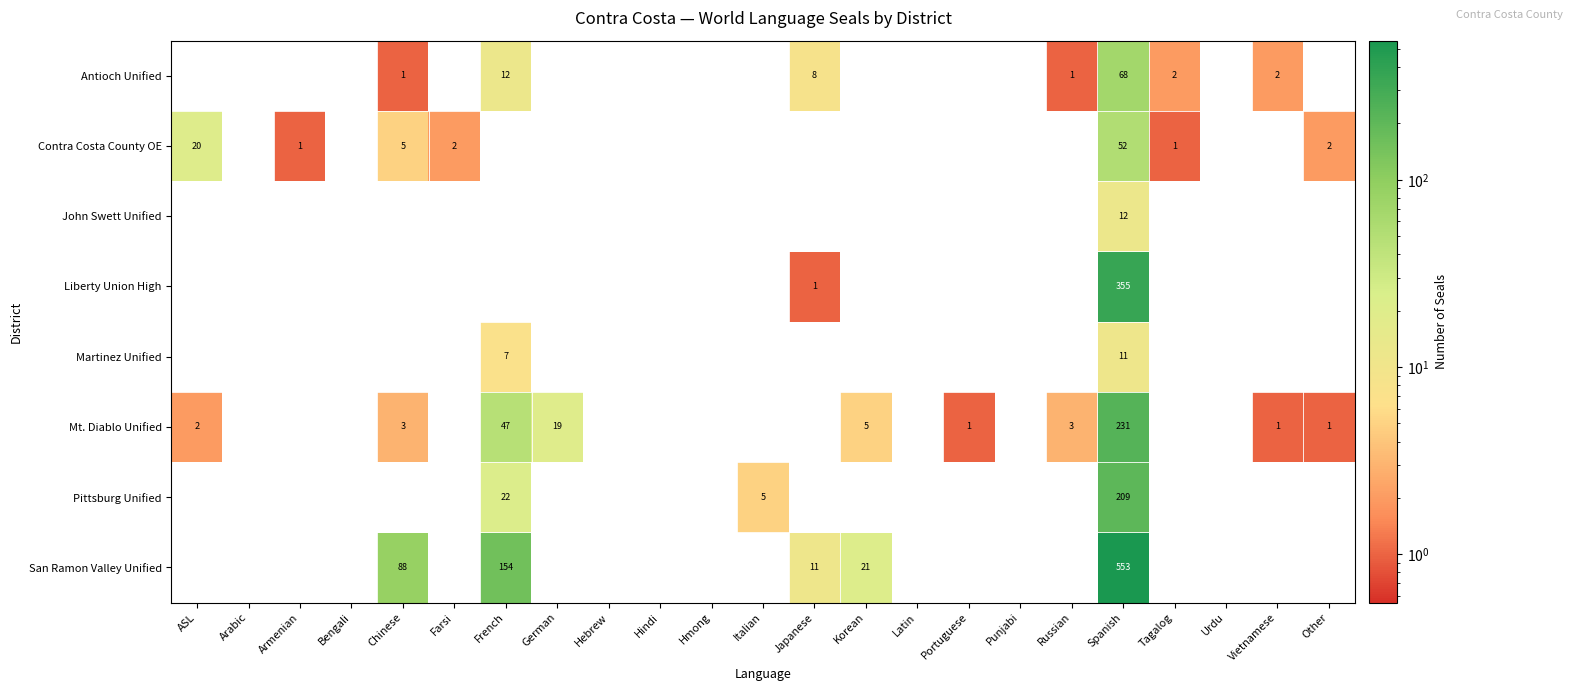

True or false: Contra Costa County OE has a value of 1 at Other.

False